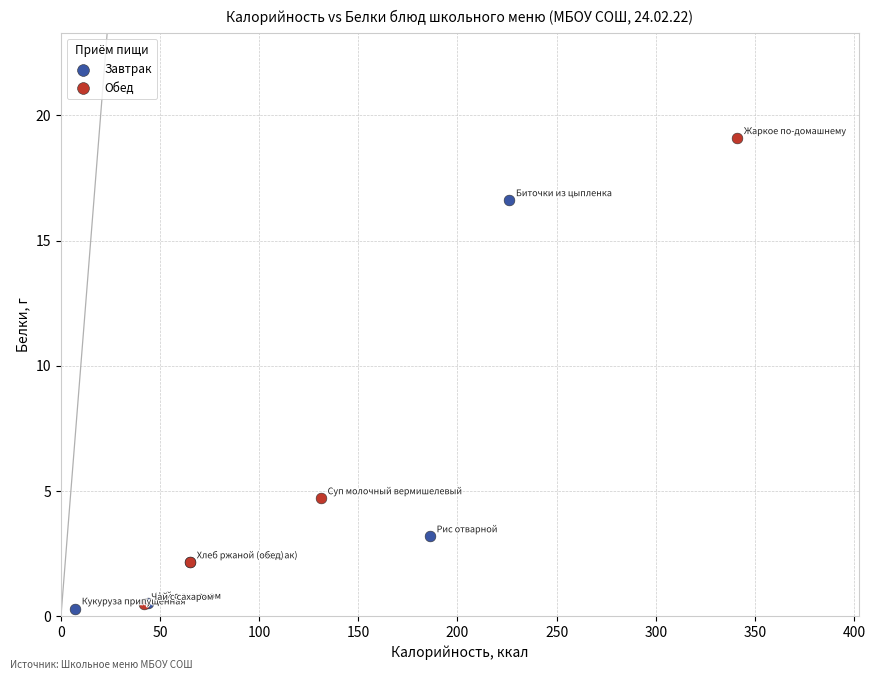

Which series reaches the maximum Y coordinate?

Обед